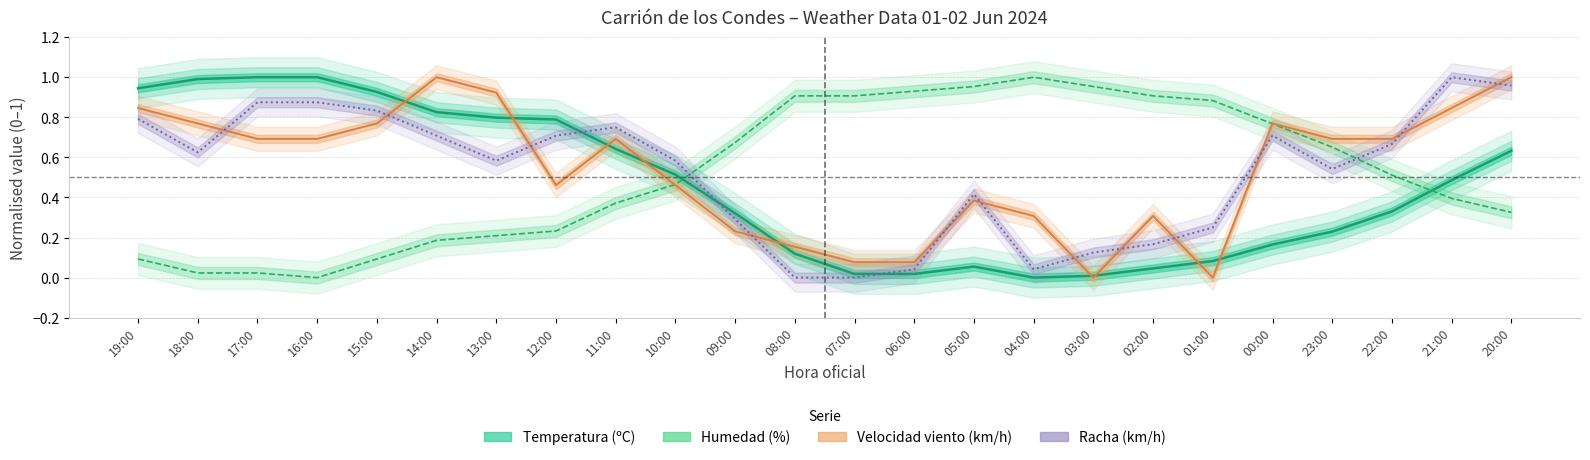

The Velocidad viento series shows 0.5 at 04:00. True or false?

False